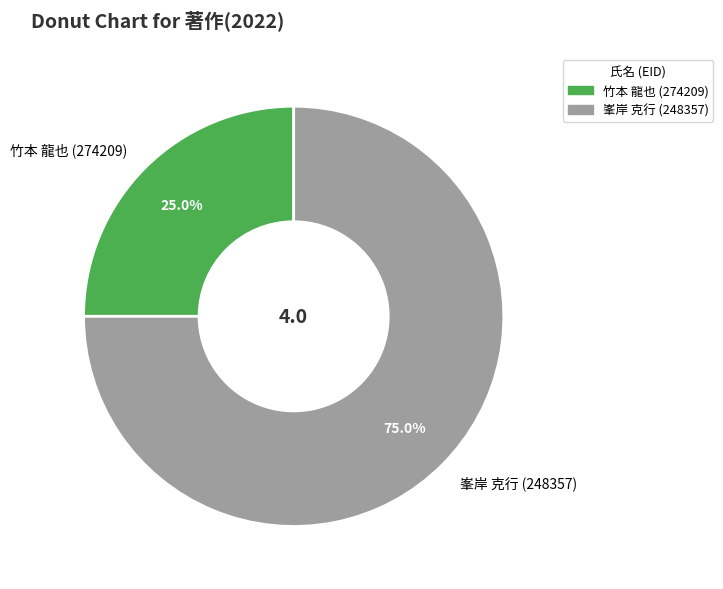

Is there a majority slice in this chart?

Yes